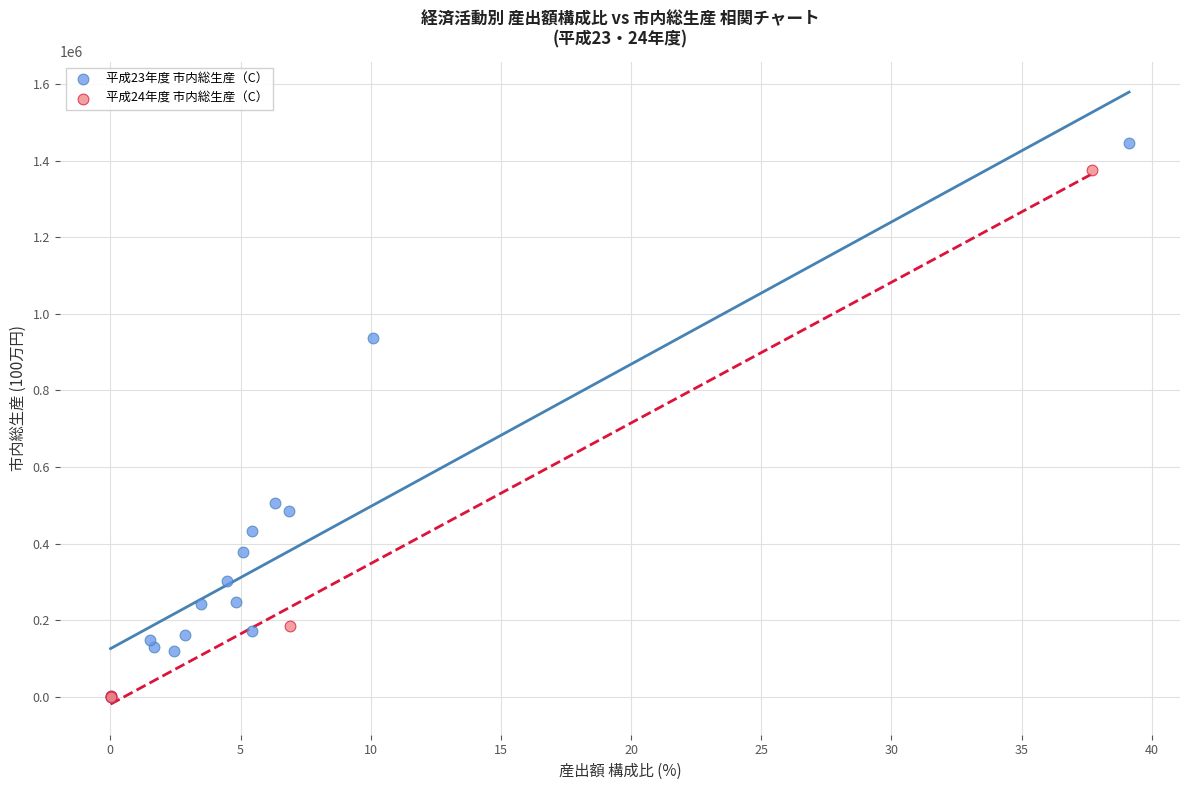

Which series has the largest Y range (max minus min)?

平成23年度 市内総生産（C）